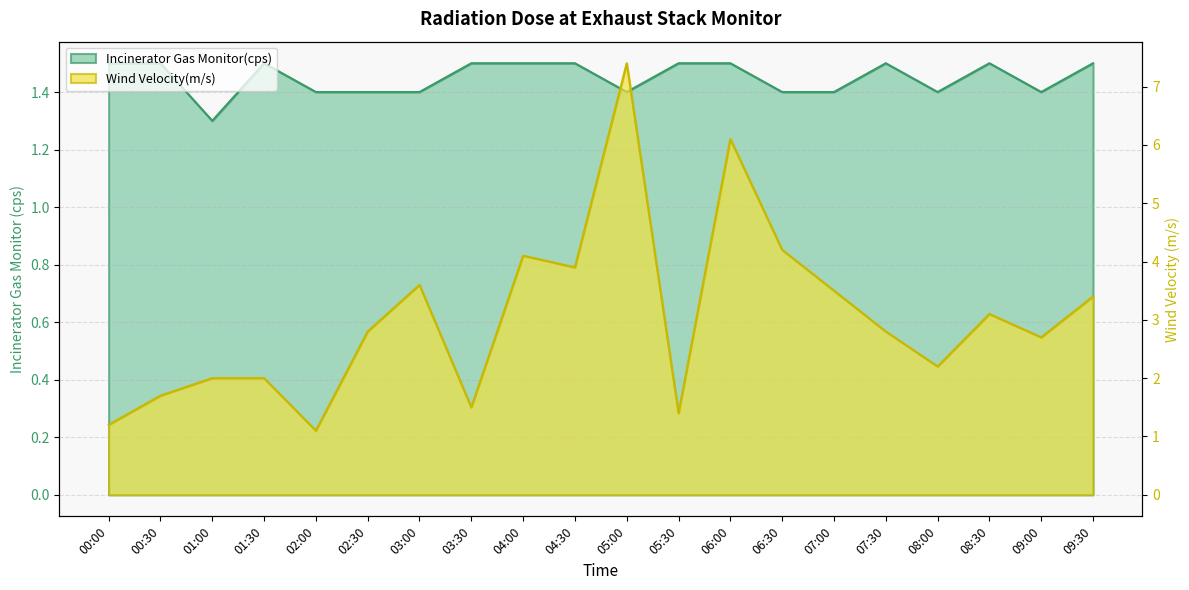

What is the sum of all Incinerator Gas Monitor(cps) values?

29.0